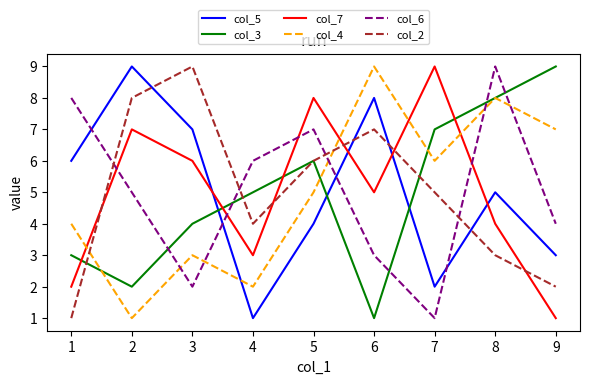

At which category is the sum across all series the highest?

8